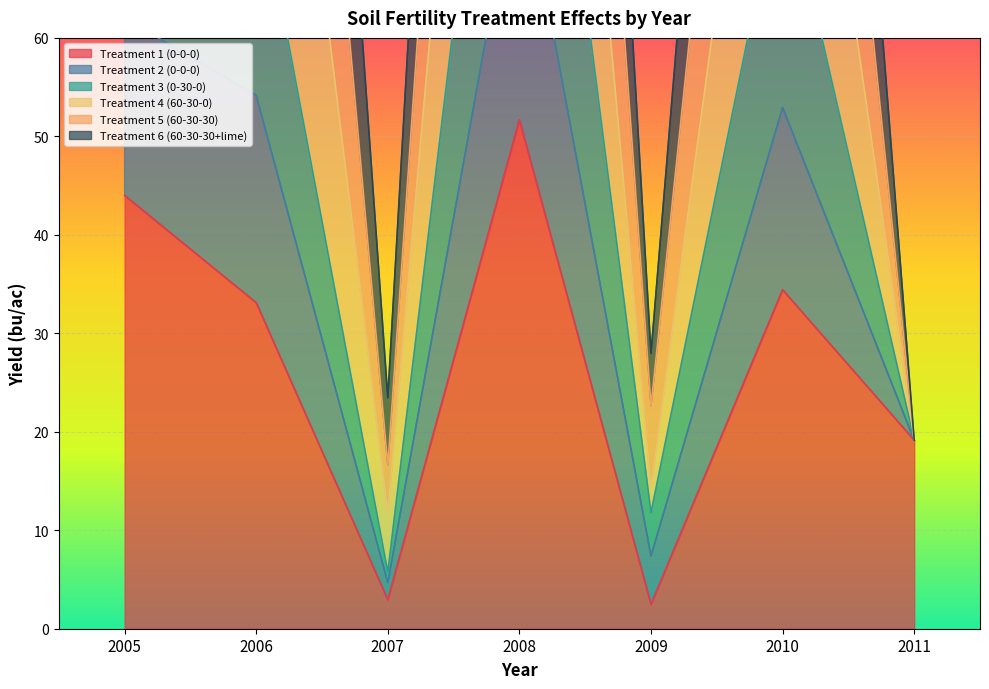

True or false: Treatment 1 (0-0-0) and Treatment 4 (60-30-0) intersect in this chart.

False